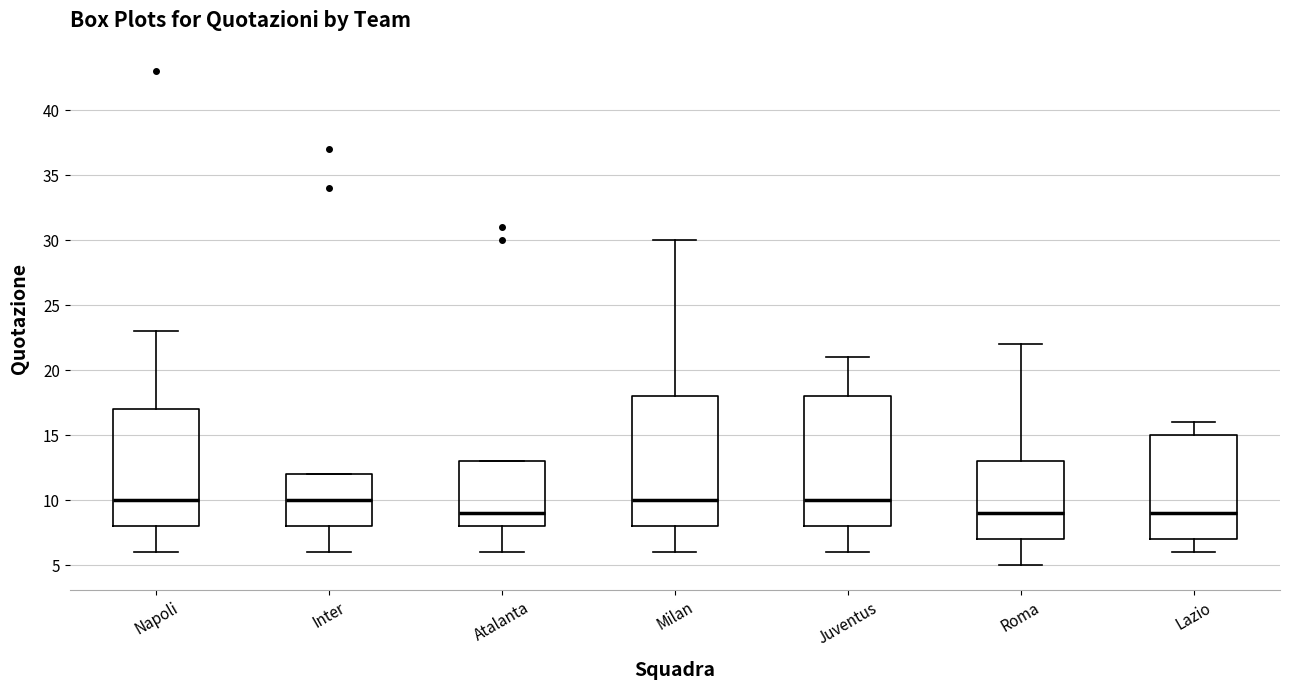

Where is the upper edge of the box for Milan on the y-axis? The values are not printed on the chart, so give them approximately, as read against the axis.

18